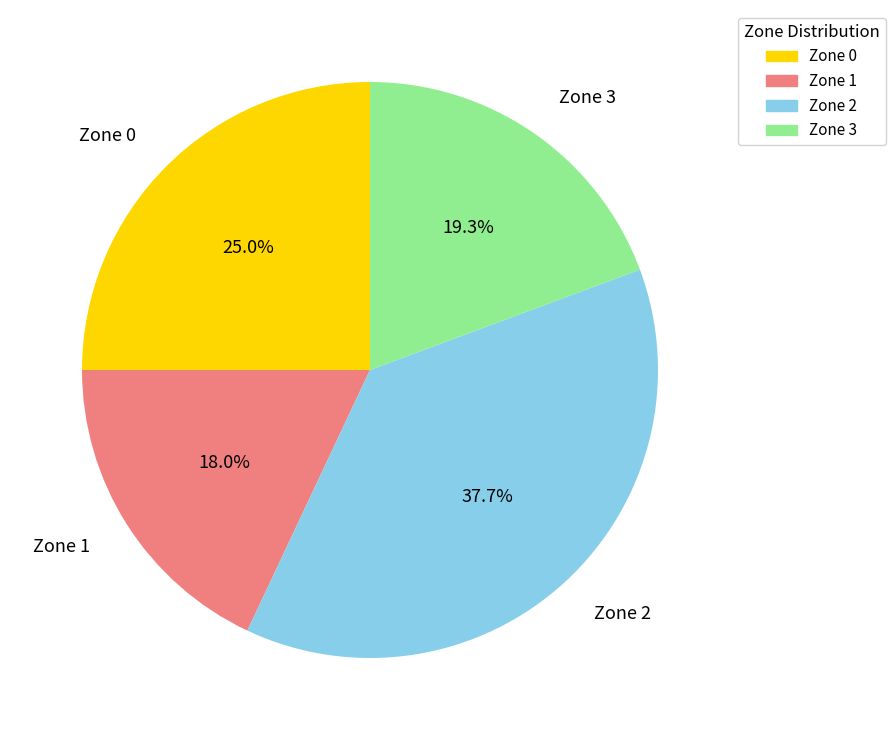

What is the largest slice in the pie chart?

Zone 2